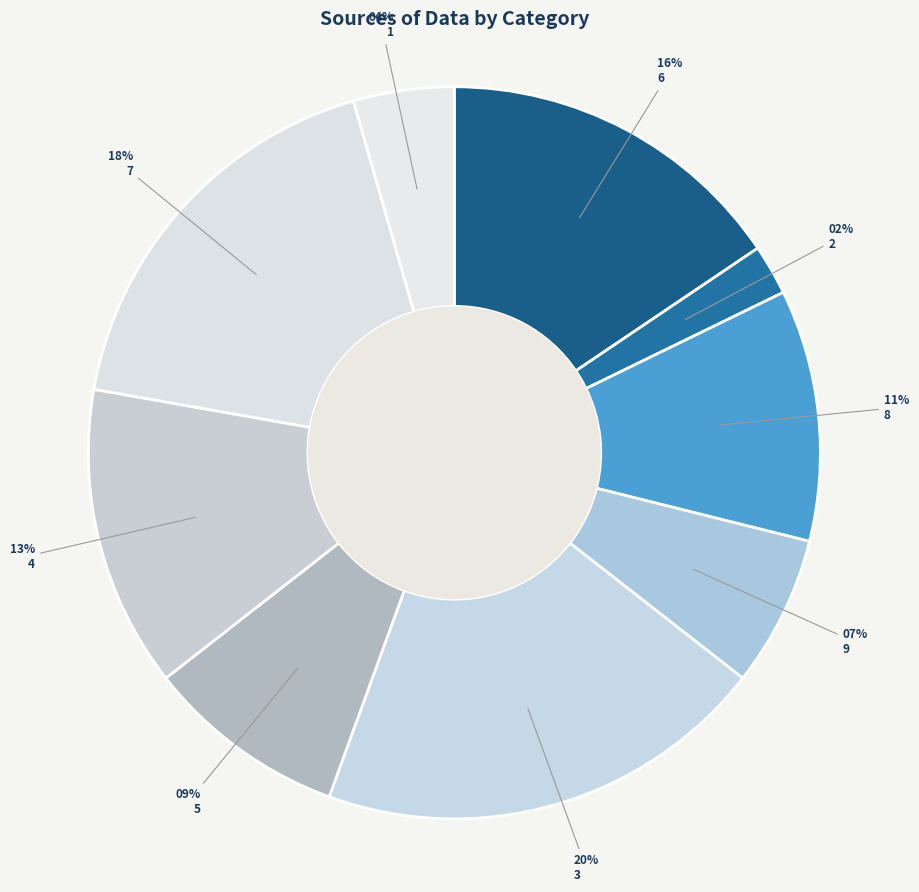

To the nearest percent, what is the average slice percentage?

11%